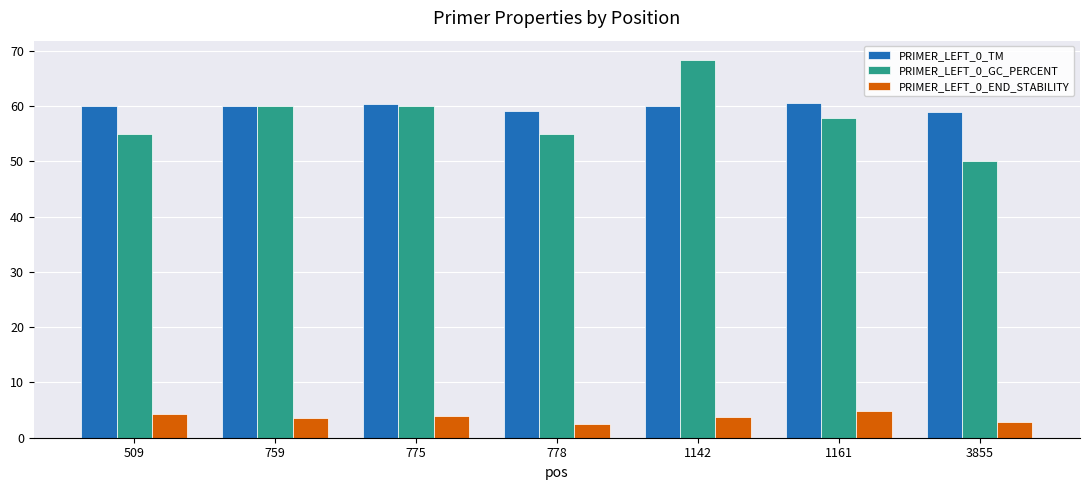

What is the average value of the PRIMER_LEFT_0_END_STABILITY series?

3.7